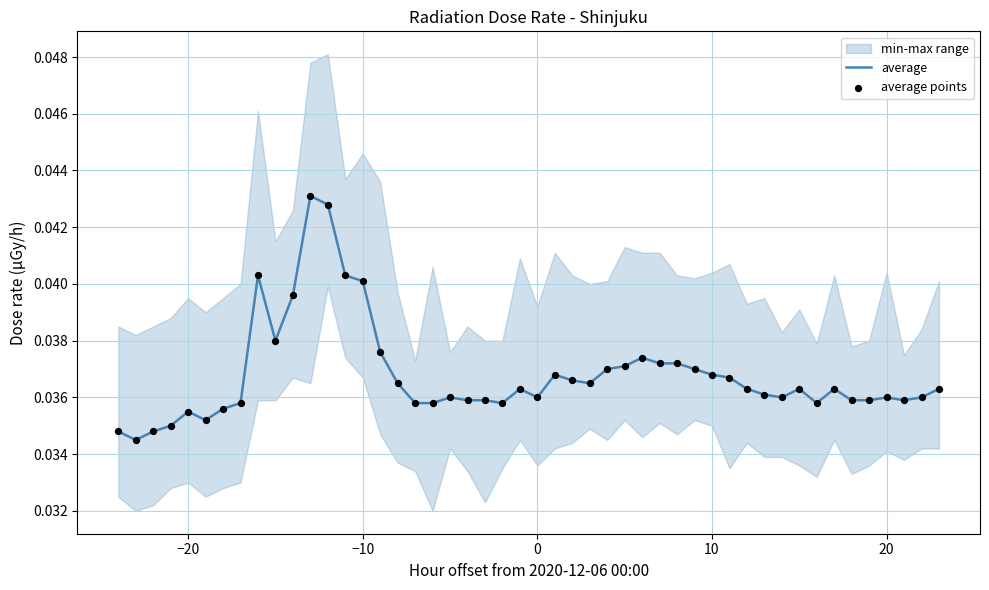

The value of average at −10 is 0.1. True or false?

False